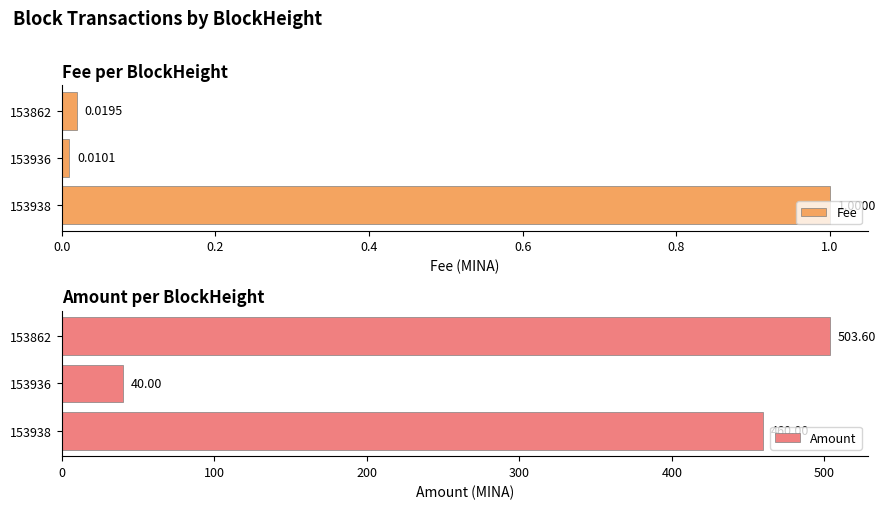

What is the maximum value for Amount?

503.6